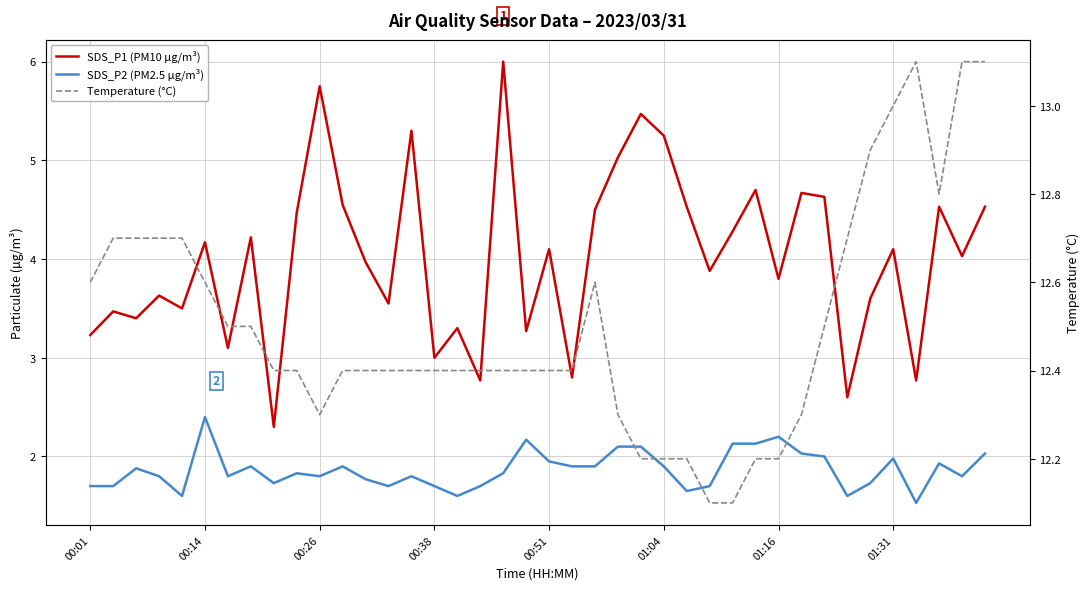

True or false: Temperature (°C) has a value of 12.2 at 01:16.

True